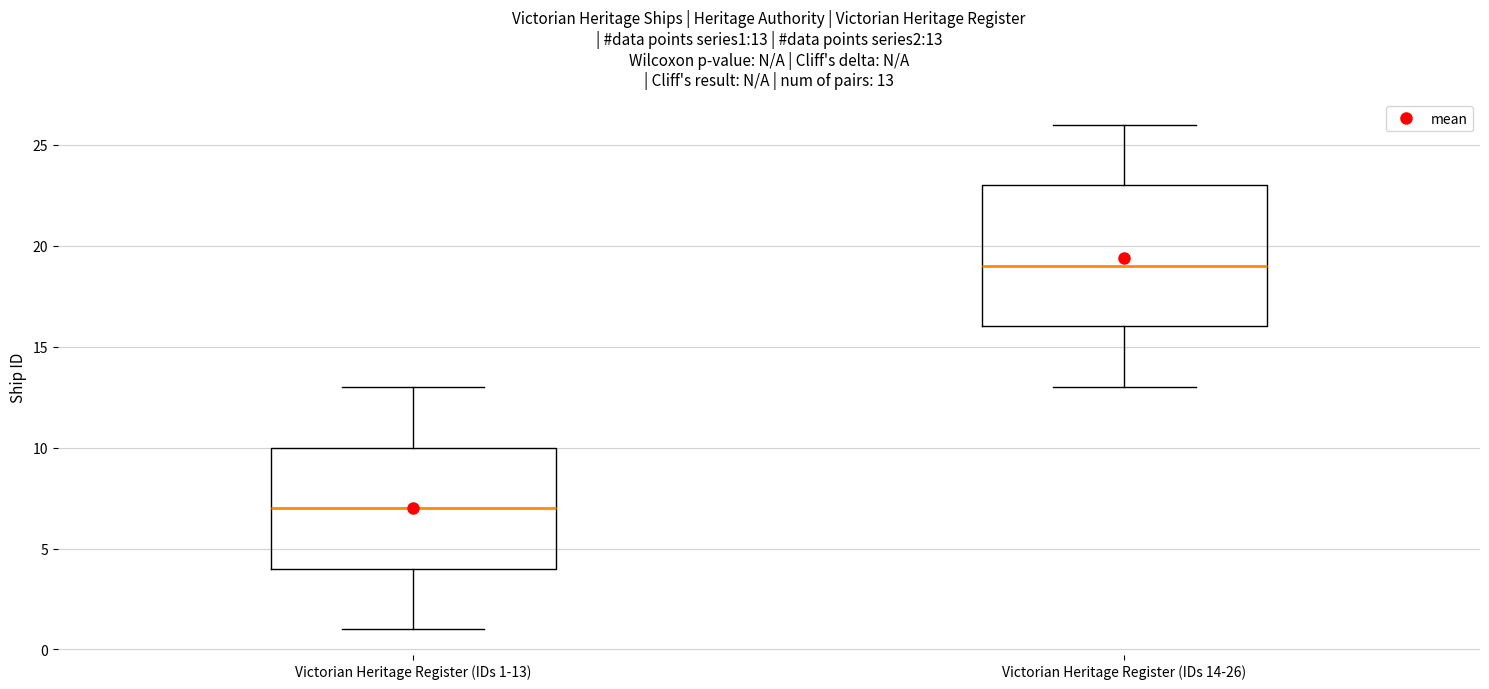

Which box is the tallest, from its lower edge to its upper edge?

Victorian Heritage Register (IDs 14-26)